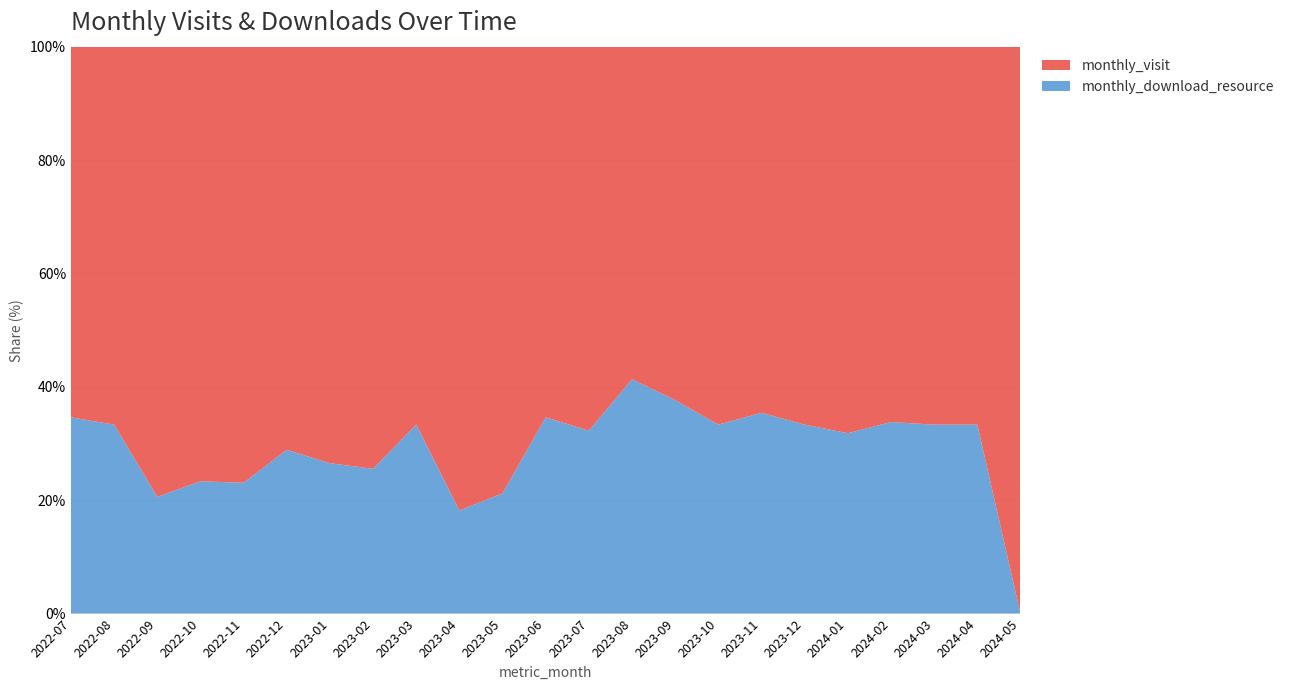

Reading left to right, what are all the values shown in this chart?

monthly_visit: 2022-07=17	2022-08=16	2022-09=27	2022-10=46	2022-11=50	2022-12=64	2023-01=36	2023-02=35	2023-03=34	2023-04=27	2023-05=26	2023-06=34	2023-07=42	2023-08=44	2023-09=48	2023-10=32	2023-11=31	2023-12=76	2024-01=60	2024-02=49	2024-03=54	2024-04=60	2024-05=4
monthly_download_resource: 2022-07=9	2022-08=8	2022-09=7	2022-10=14	2022-11=15	2022-12=26	2023-01=13	2023-02=12	2023-03=17	2023-04=6	2023-05=7	2023-06=18	2023-07=20	2023-08=31	2023-09=29	2023-10=16	2023-11=17	2023-12=38	2024-01=28	2024-02=25	2024-03=27	2024-04=30	2024-05=0